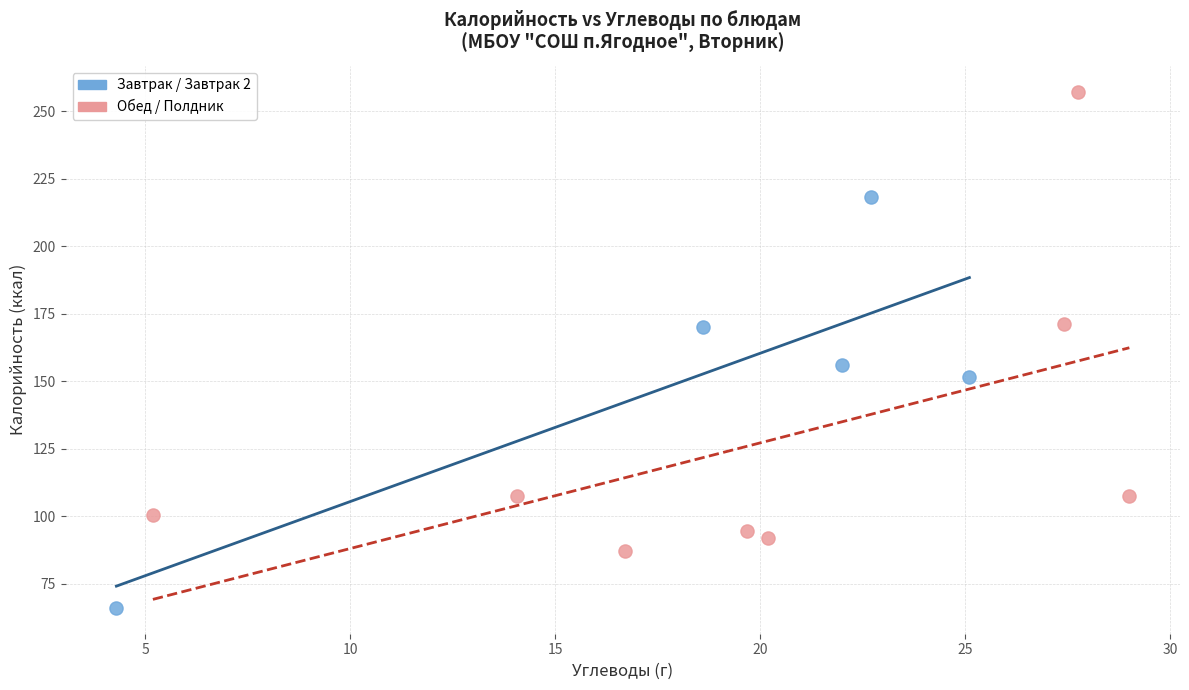

Which series has the largest Y range (max minus min)?

Обед / Полдник